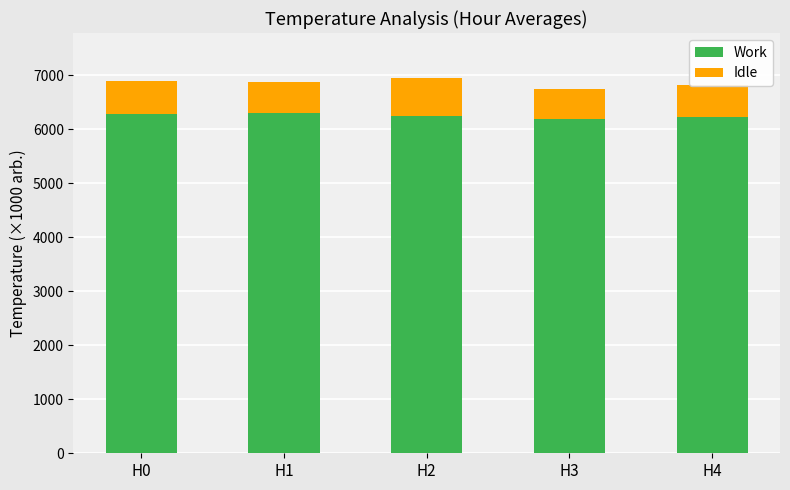

At which label does Work first exceed 6250?

H0